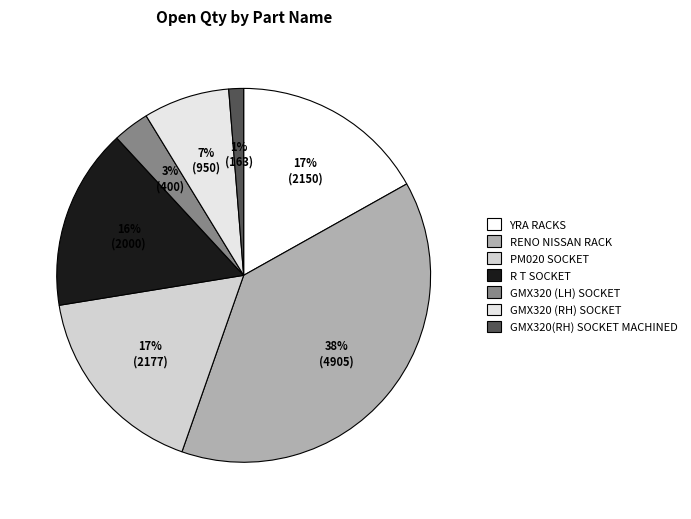

Does PM020 SOCKET represent more than half of the total?

No